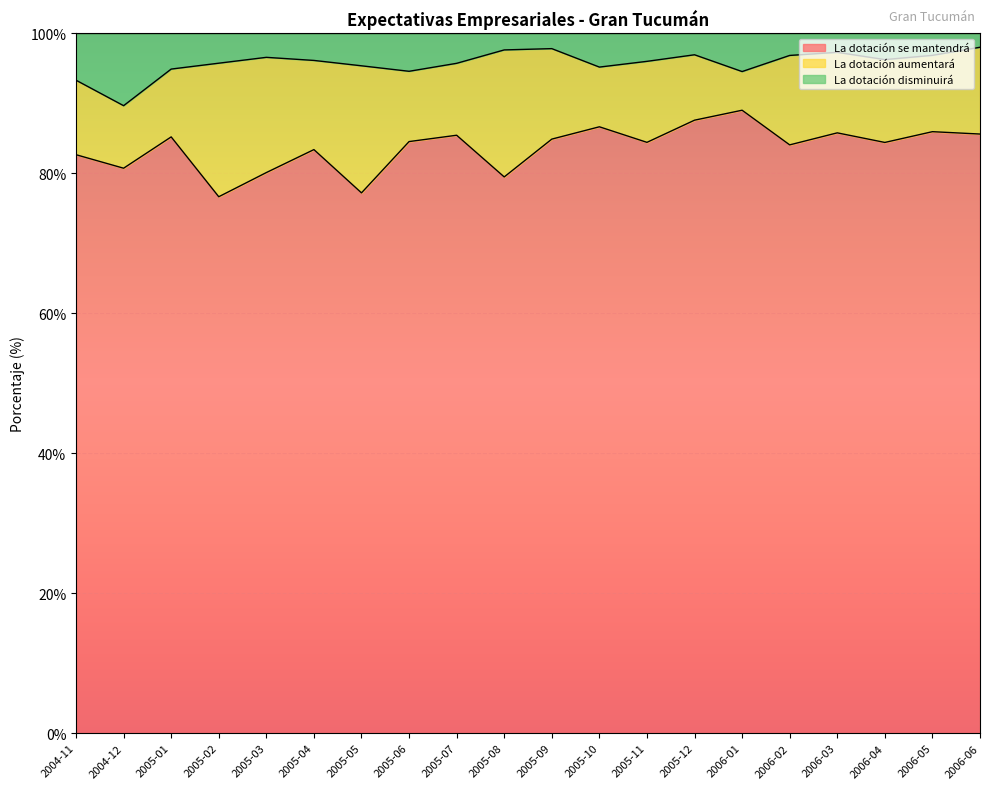

What is the value of the La dotación disminuirá point at the 13th from the left?

96.0